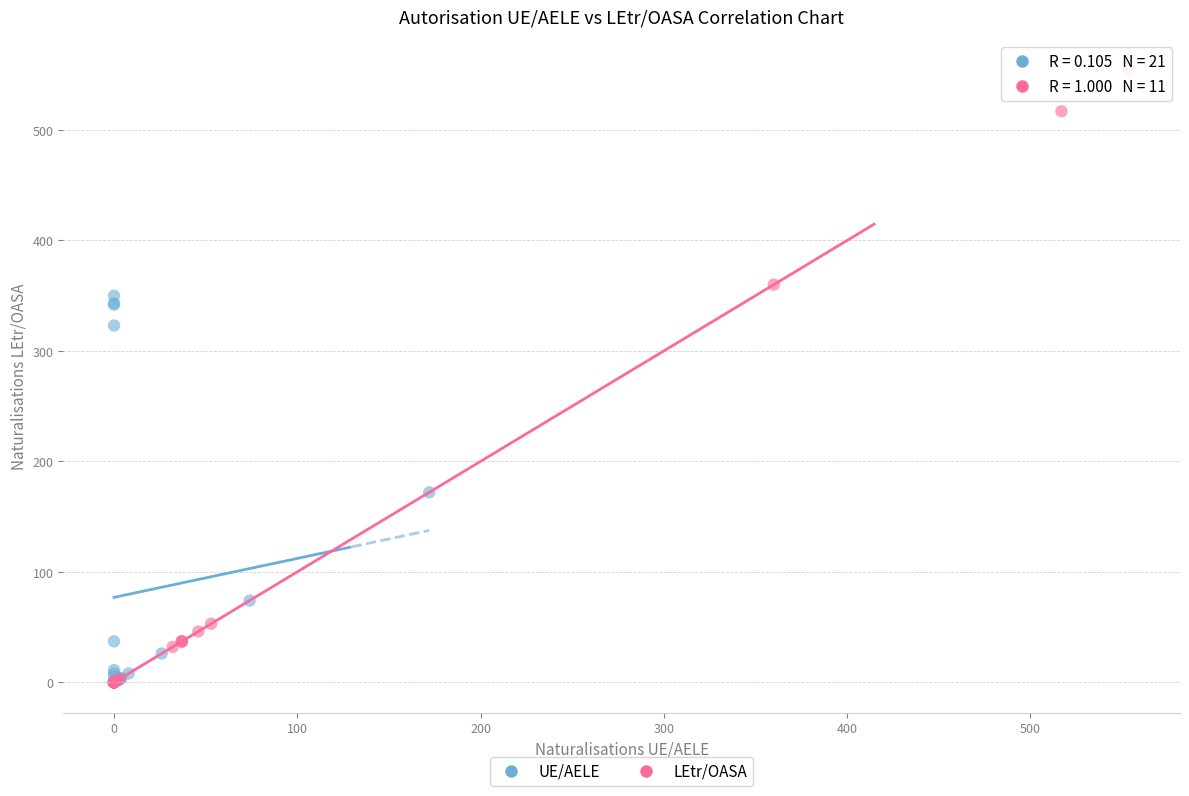

Which series has the largest Y range (max minus min)?

LEtr/OASA